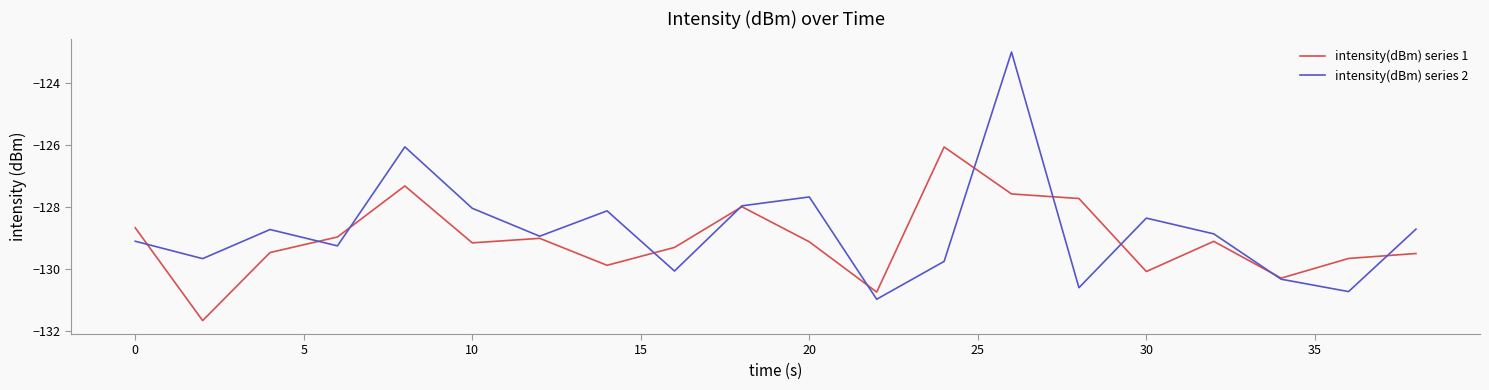

What are all the series names shown in the legend?

intensity(dBm) series 1, intensity(dBm) series 2